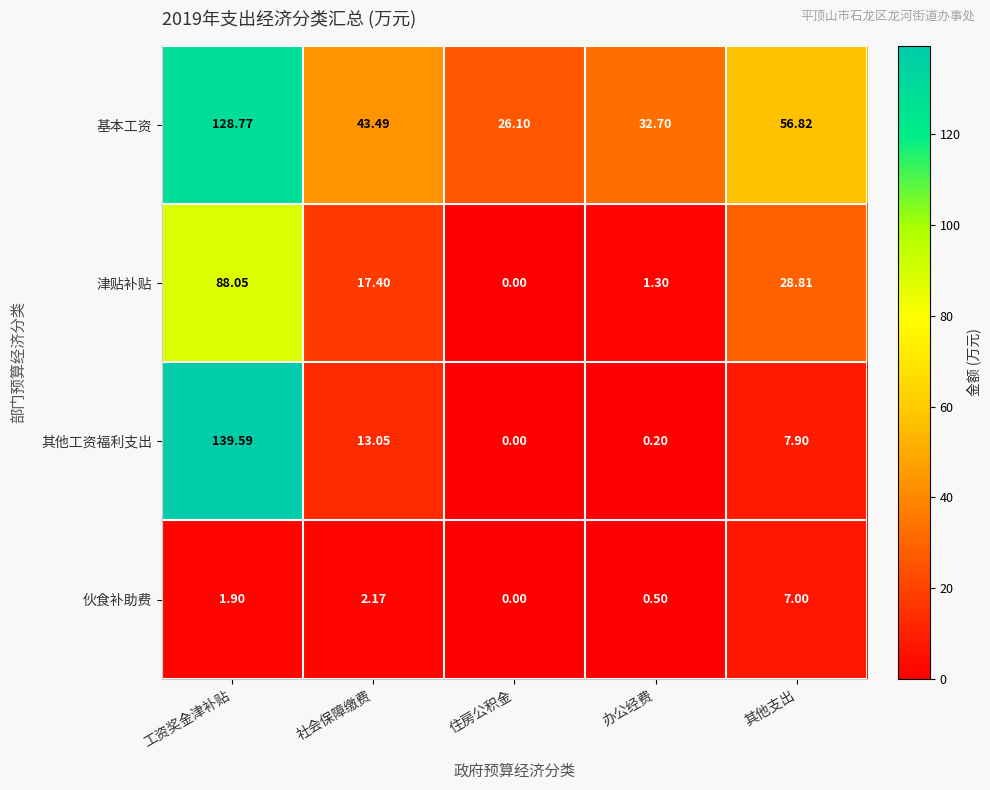

Rank the series by their maximum value, from highest to lowest.

其他工资福利支出, 基本工资, 津贴补贴, 伙食补助费